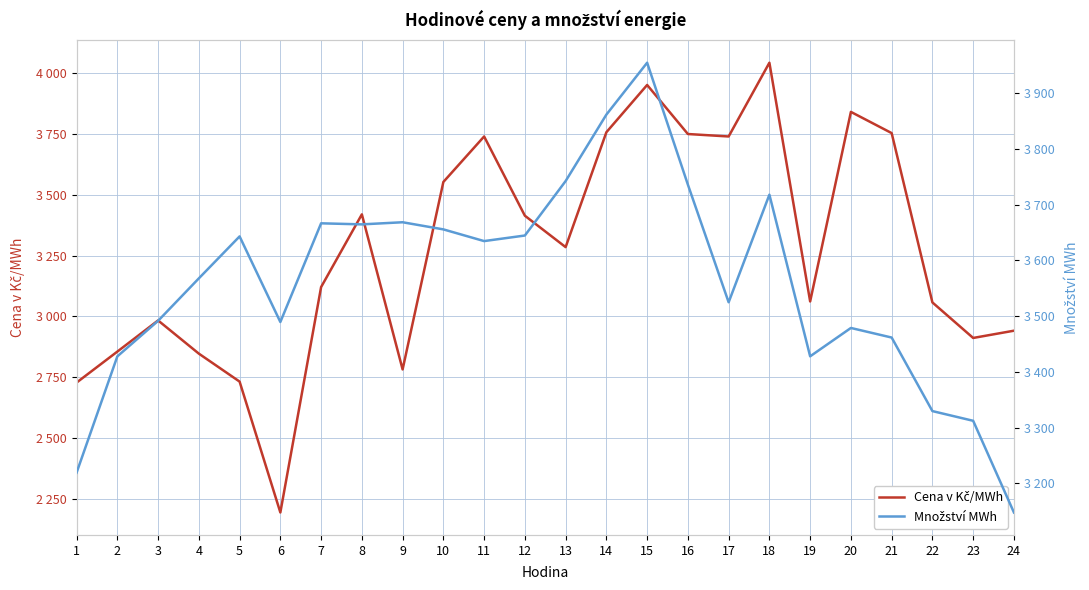

At which category is the sum across all series the highest?

15